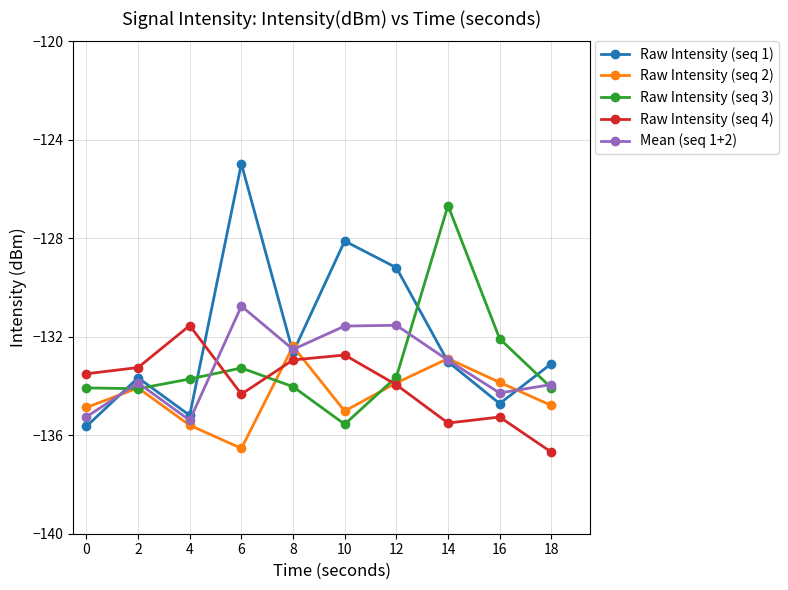

In Raw Intensity (seq 2), how many points are higher than both neighbors (excluding endpoints)?

3